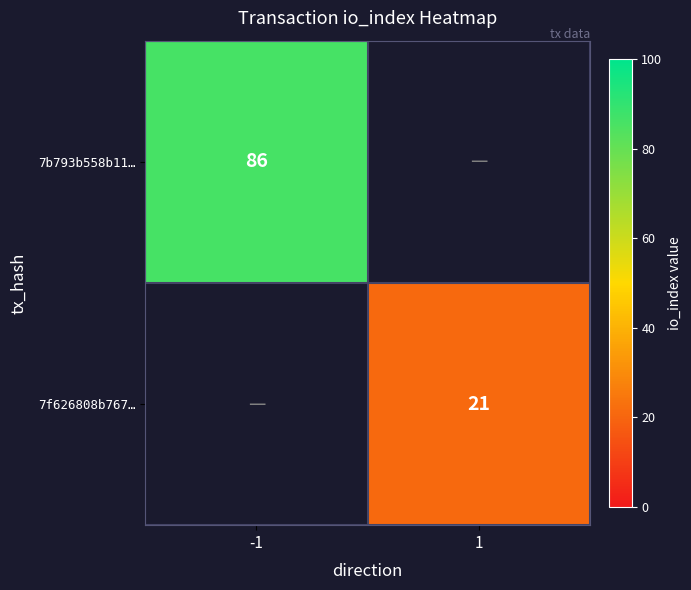

True or false: 7f626808b767… has a value of 21 at 1.

True